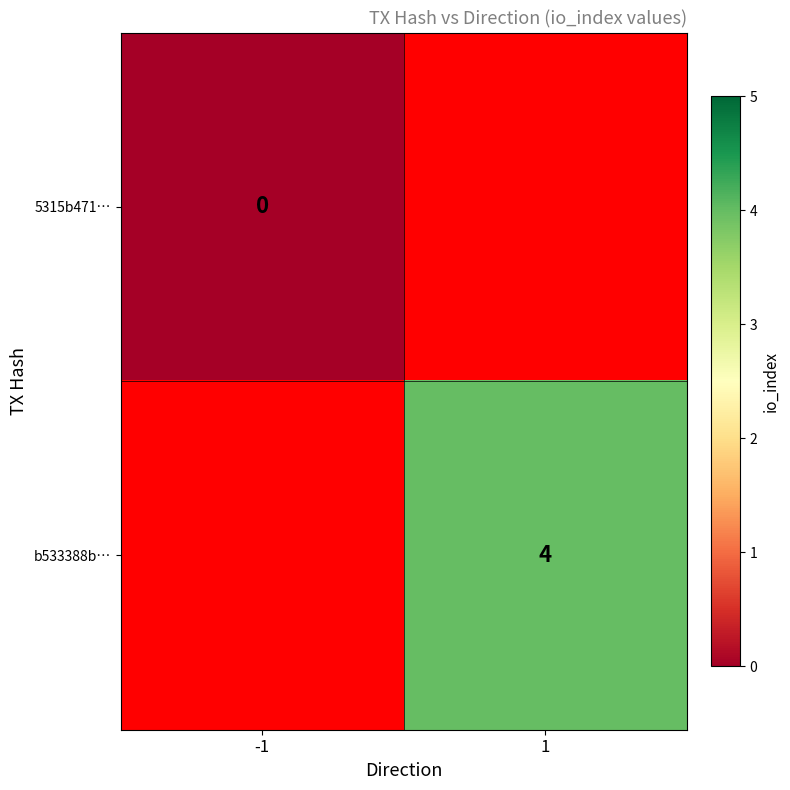

Is it true that b533388b… equals 7 at 1?

False